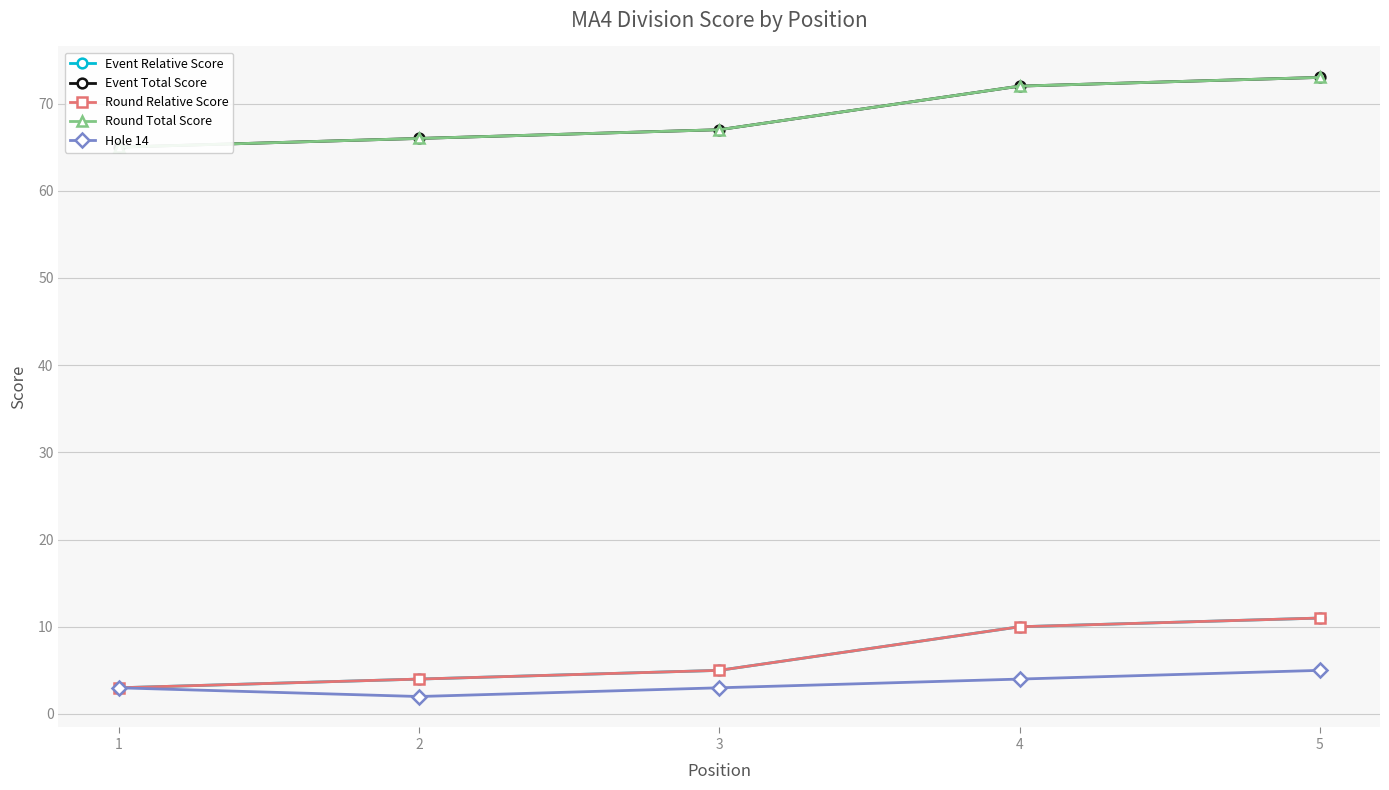

Reading left to right, extract all data points from this chart.

Event Relative Score: 1=3	2=4	3=5	4=10	5=11
Event Total Score: 1=65	2=66	3=67	4=72	5=73
Round Relative Score: 1=3	2=4	3=5	4=10	5=11
Round Total Score: 1=65	2=66	3=67	4=72	5=73
Hole 14: 1=3	2=2	3=3	4=4	5=5